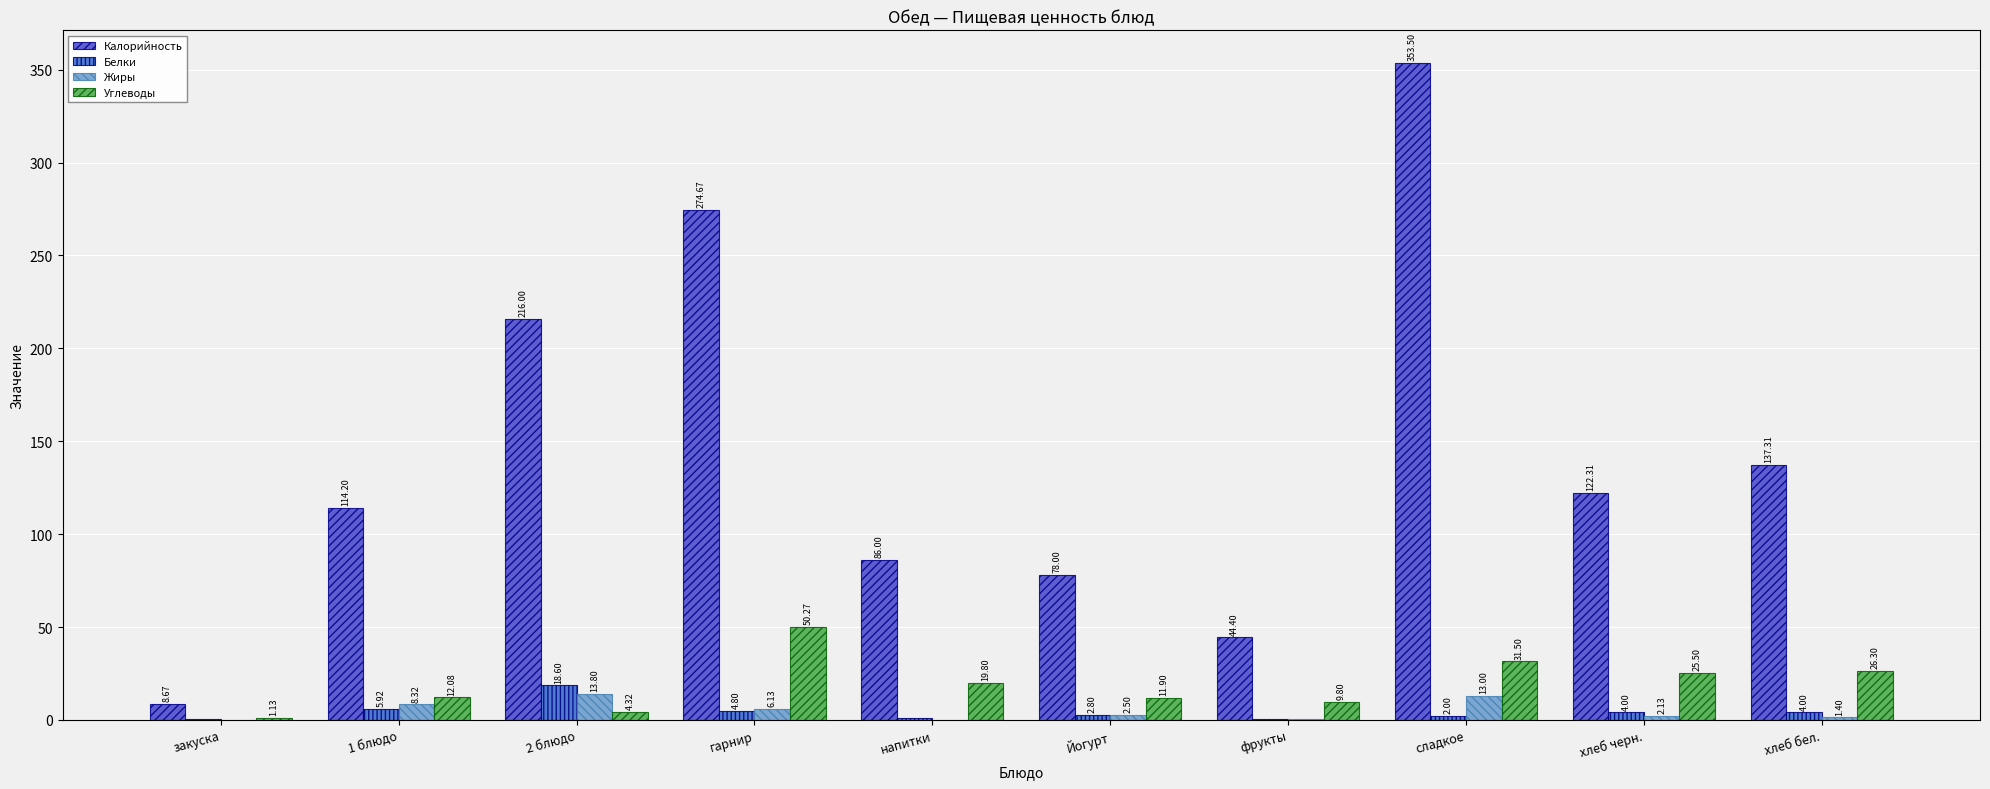

Where does the Калорийность series first go above 122?

2 блюдо